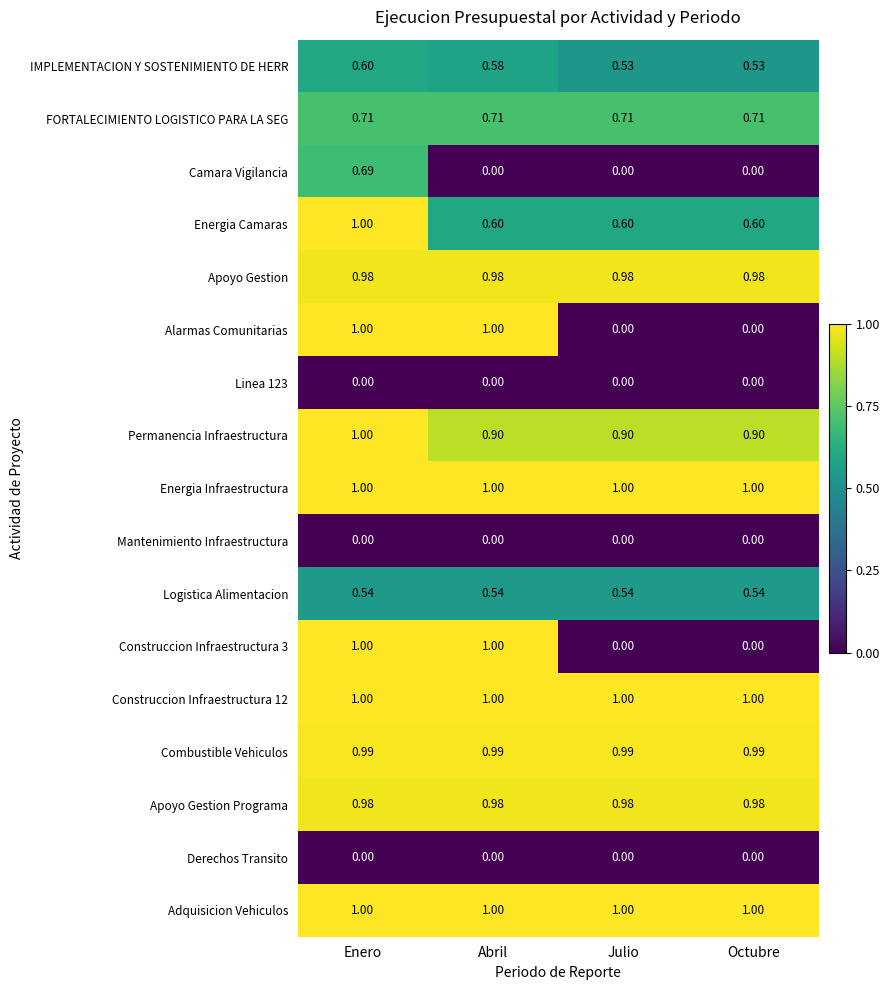

Between Enero and Abril, which series saw the biggest shift?

Camara Vigilancia